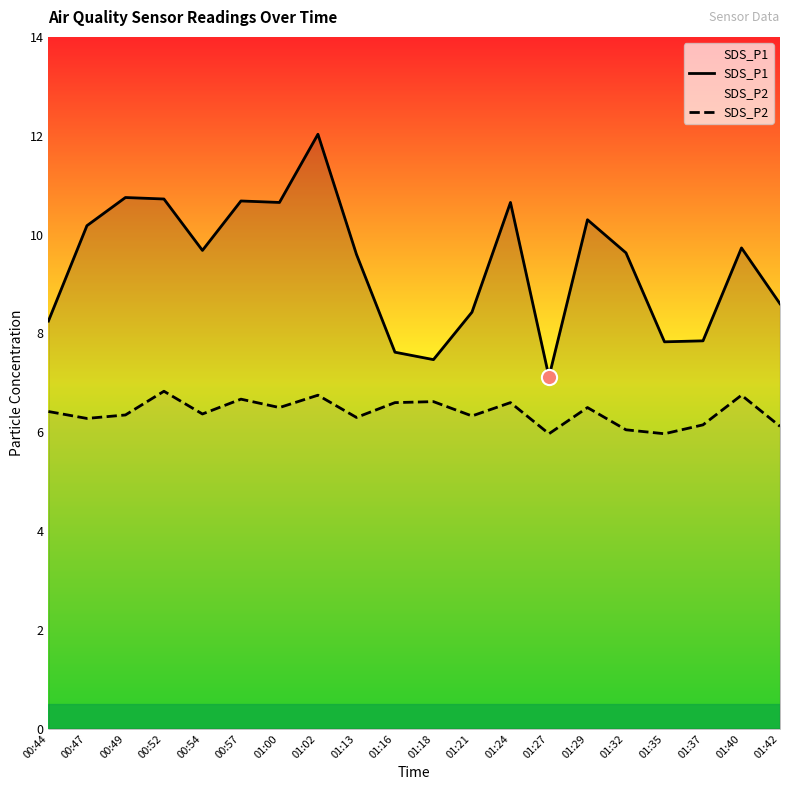

Which series contains the lowest Y value?

SDS_P2